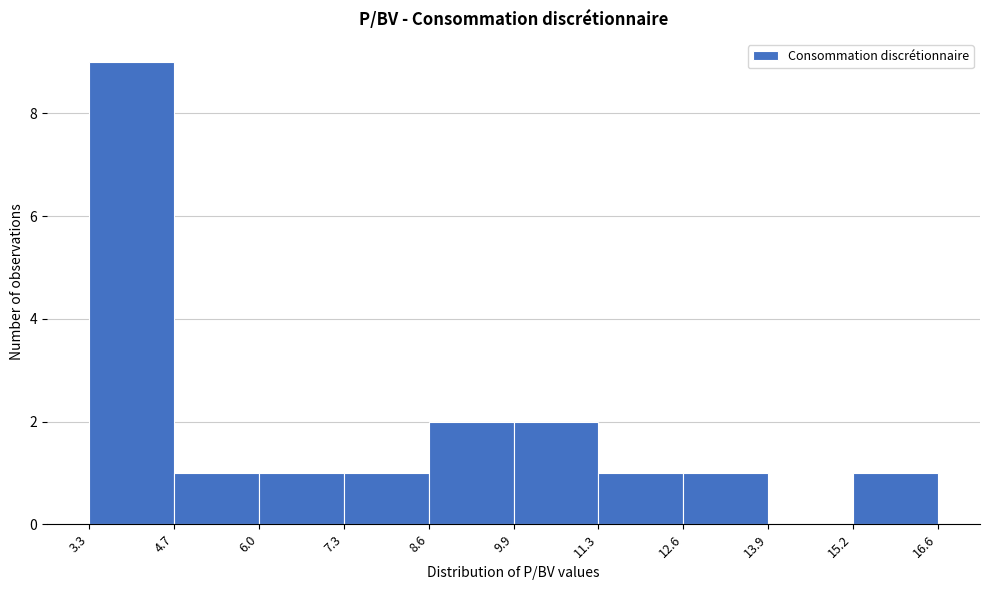

Reading left to right, list every bar in this chart as the range it spans on the x-axis followed by its height. The values are not printed on the chart, so give them approximately, as read against the axis.

3.3 to 4.7: 9
4.7 to 6.0: 1
6.0 to 7.3: 1
7.3 to 8.6: 1
8.6 to 9.9: 2
9.9 to 11.3: 2
11.3 to 12.6: 1
12.6 to 13.9: 1
13.9 to 15.2: 0
15.2 to 16.6: 1